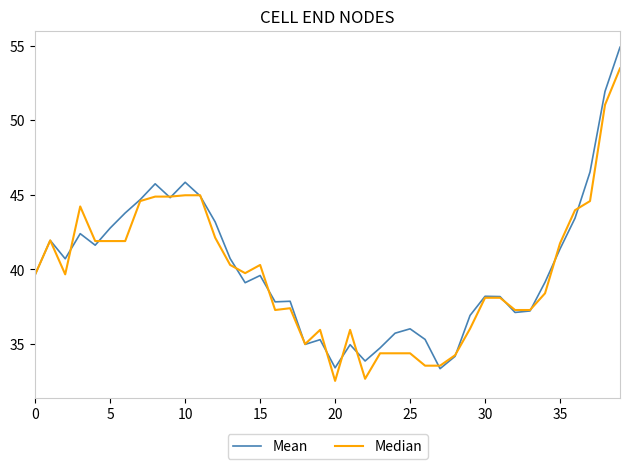

What is the greatest value displayed?

54.9